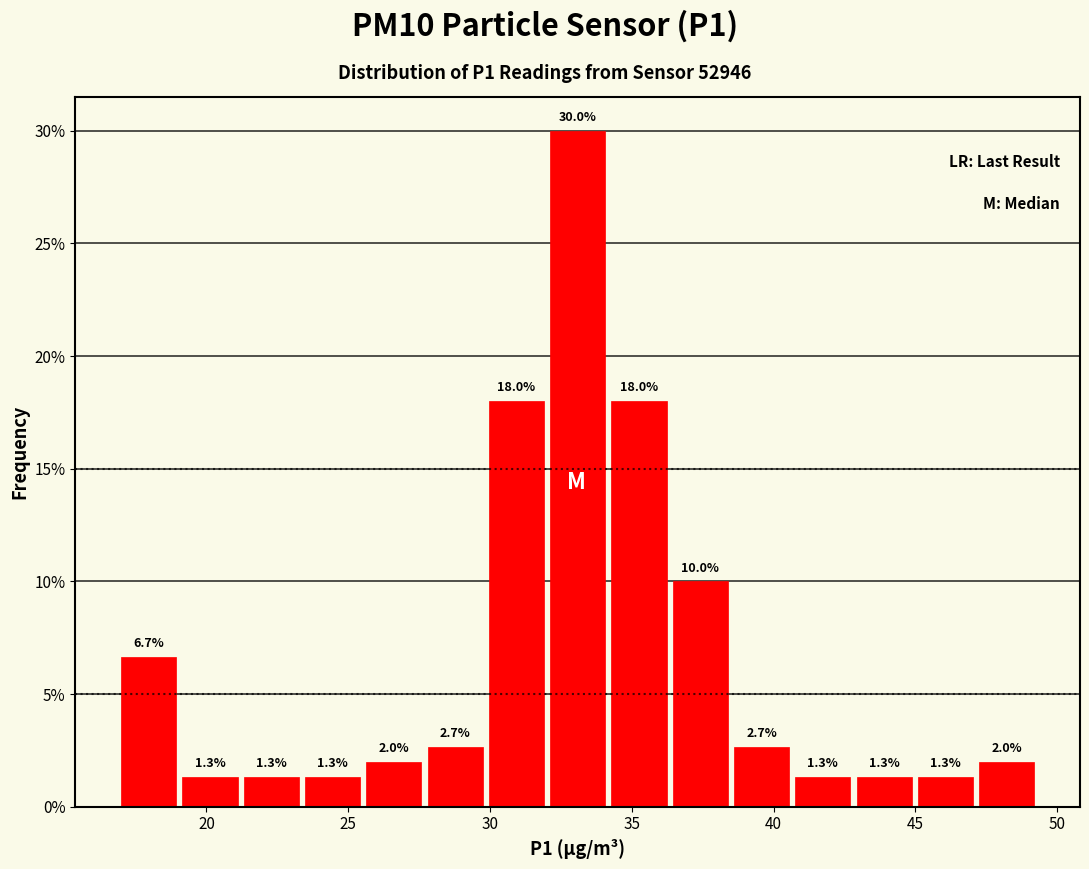

Reading left to right, transcribe this chart: for each bar, give the range it covers on the x-axis and its height. The bar edges are not printed on the chart, so give them approximately, as read against the axis.

17.0 to 19.0: 6.7
19.0 to 21.0: 1.3
21.0 to 23.5: 1.3
23.5 to 25.5: 1.3
25.5 to 27.5: 2.0
27.5 to 30.0: 2.7
30.0 to 32.0: 18.0
32.0 to 34.0: 30.0
34.0 to 36.5: 18.0
36.5 to 38.5: 10.0
38.5 to 40.5: 2.7
40.5 to 43.0: 1.3
43.0 to 45.0: 1.3
45.0 to 47.0: 1.3
47.0 to 49.5: 2.0